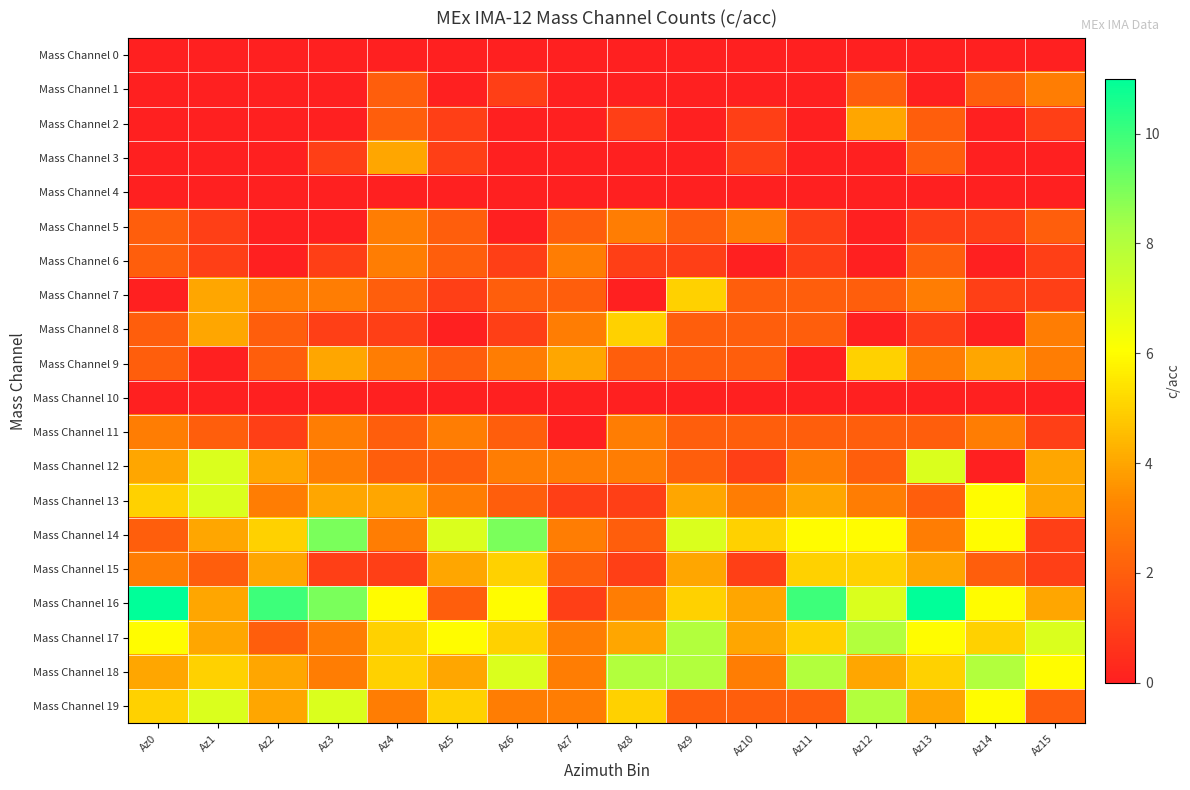

Reading left to right, extract all data points from this chart.

Mass Channel 0: Az0=0	Az1=0	Az2=0	Az3=0	Az4=0	Az5=0	Az6=0	Az7=0	Az8=0	Az9=0	Az10=0	Az11=0	Az12=0	Az13=0	Az14=0	Az15=0
Mass Channel 1: Az0=0	Az1=0	Az2=0	Az3=0	Az4=2	Az5=0	Az6=1	Az7=0	Az8=0	Az9=0	Az10=0	Az11=0	Az12=2	Az13=0	Az14=2	Az15=3
Mass Channel 2: Az0=0	Az1=0	Az2=0	Az3=0	Az4=2	Az5=1	Az6=0	Az7=0	Az8=1	Az9=0	Az10=1	Az11=0	Az12=4	Az13=2	Az14=0	Az15=1
Mass Channel 3: Az0=0	Az1=0	Az2=0	Az3=1	Az4=4	Az5=1	Az6=0	Az7=0	Az8=0	Az9=0	Az10=1	Az11=0	Az12=0	Az13=2	Az14=0	Az15=0
Mass Channel 4: Az0=0	Az1=0	Az2=0	Az3=0	Az4=0	Az5=0	Az6=0	Az7=0	Az8=0	Az9=0	Az10=0	Az11=0	Az12=0	Az13=0	Az14=0	Az15=0
Mass Channel 5: Az0=2	Az1=1	Az2=0	Az3=0	Az4=3	Az5=2	Az6=0	Az7=2	Az8=3	Az9=2	Az10=3	Az11=1	Az12=0	Az13=1	Az14=1	Az15=2
Mass Channel 6: Az0=2	Az1=1	Az2=0	Az3=1	Az4=3	Az5=2	Az6=1	Az7=3	Az8=1	Az9=1	Az10=0	Az11=1	Az12=0	Az13=2	Az14=0	Az15=1
Mass Channel 7: Az0=0	Az1=4	Az2=3	Az3=3	Az4=2	Az5=1	Az6=2	Az7=2	Az8=0	Az9=5	Az10=2	Az11=2	Az12=2	Az13=3	Az14=1	Az15=1
Mass Channel 8: Az0=2	Az1=4	Az2=2	Az3=1	Az4=1	Az5=0	Az6=1	Az7=3	Az8=5	Az9=2	Az10=2	Az11=2	Az12=0	Az13=1	Az14=0	Az15=3
Mass Channel 9: Az0=2	Az1=0	Az2=2	Az3=4	Az4=3	Az5=2	Az6=3	Az7=4	Az8=2	Az9=2	Az10=2	Az11=0	Az12=5	Az13=3	Az14=4	Az15=3
Mass Channel 10: Az0=0	Az1=0	Az2=0	Az3=0	Az4=0	Az5=0	Az6=0	Az7=0	Az8=0	Az9=0	Az10=0	Az11=0	Az12=0	Az13=0	Az14=0	Az15=0
Mass Channel 11: Az0=3	Az1=2	Az2=1	Az3=3	Az4=2	Az5=3	Az6=2	Az7=0	Az8=3	Az9=2	Az10=2	Az11=2	Az12=2	Az13=2	Az14=3	Az15=1
Mass Channel 12: Az0=4	Az1=7	Az2=4	Az3=3	Az4=2	Az5=2	Az6=3	Az7=3	Az8=3	Az9=2	Az10=1	Az11=3	Az12=2	Az13=7	Az14=0	Az15=4
Mass Channel 13: Az0=5	Az1=7	Az2=3	Az3=4	Az4=4	Az5=3	Az6=2	Az7=1	Az8=1	Az9=4	Az10=3	Az11=4	Az12=3	Az13=2	Az14=6	Az15=4
Mass Channel 14: Az0=2	Az1=4	Az2=5	Az3=9	Az4=3	Az5=7	Az6=9	Az7=3	Az8=2	Az9=7	Az10=5	Az11=6	Az12=6	Az13=3	Az14=6	Az15=1
Mass Channel 15: Az0=3	Az1=2	Az2=4	Az3=1	Az4=1	Az5=4	Az6=5	Az7=2	Az8=1	Az9=4	Az10=1	Az11=5	Az12=5	Az13=4	Az14=2	Az15=1
Mass Channel 16: Az0=11	Az1=4	Az2=10	Az3=9	Az4=6	Az5=2	Az6=6	Az7=1	Az8=3	Az9=5	Az10=4	Az11=10	Az12=7	Az13=11	Az14=6	Az15=4
Mass Channel 17: Az0=6	Az1=4	Az2=2	Az3=3	Az4=5	Az5=6	Az6=5	Az7=3	Az8=4	Az9=8	Az10=4	Az11=5	Az12=8	Az13=6	Az14=5	Az15=7
Mass Channel 18: Az0=4	Az1=5	Az2=4	Az3=3	Az4=5	Az5=4	Az6=7	Az7=3	Az8=8	Az9=8	Az10=3	Az11=8	Az12=4	Az13=5	Az14=8	Az15=6
Mass Channel 19: Az0=5	Az1=7	Az2=4	Az3=7	Az4=3	Az5=5	Az6=3	Az7=3	Az8=5	Az9=2	Az10=2	Az11=2	Az12=8	Az13=4	Az14=6	Az15=2